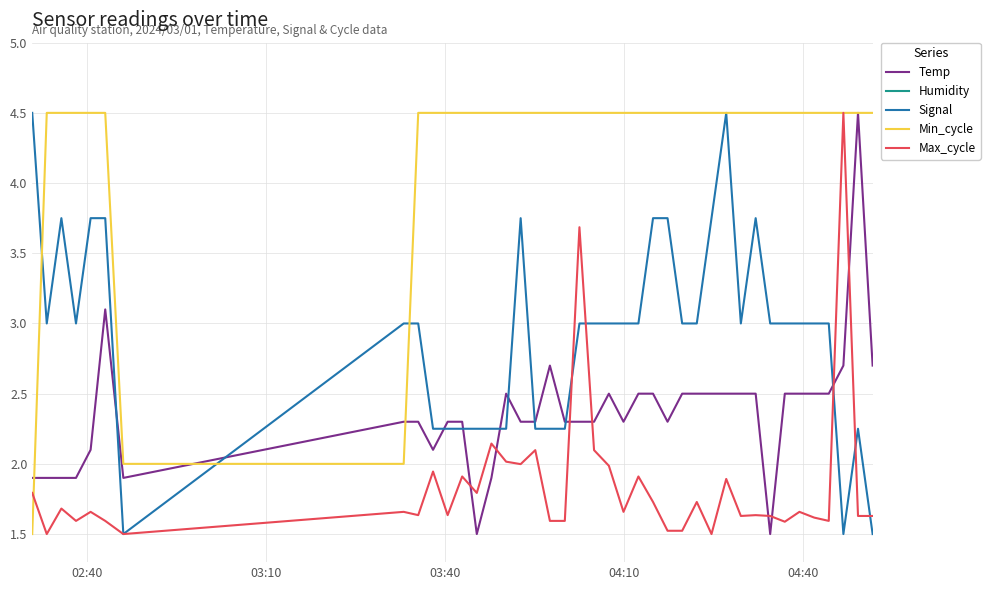

What is the difference between the maximum and minimum values in the Min_cycle series?

3.0